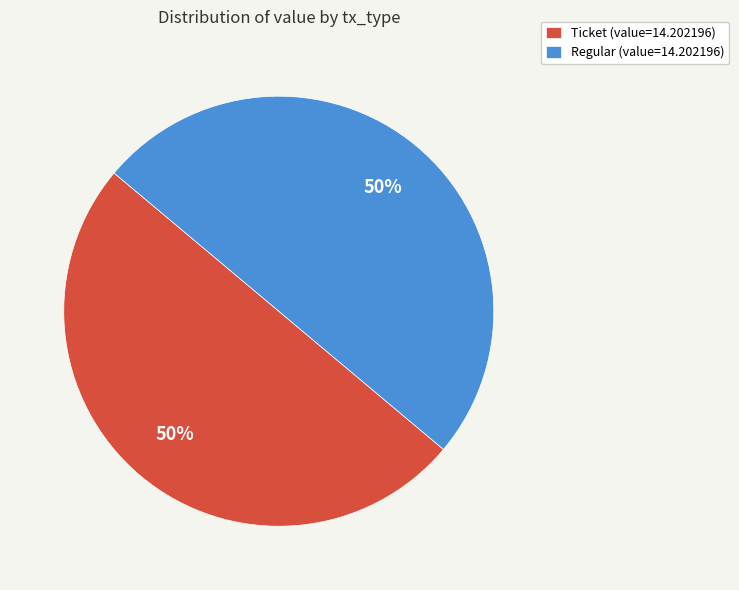

Approximately how many times larger is the value at Ticket (value=14.202196) compared to Regular (value=14.202196)?

1.0